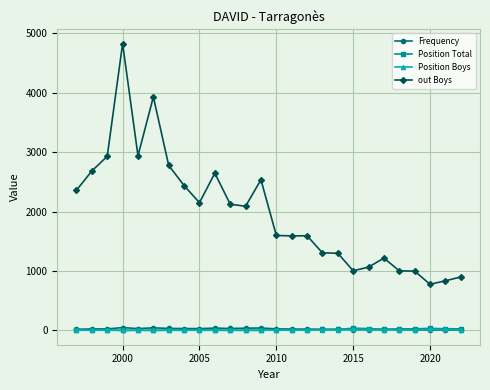

How many lines are shown in the chart?

4